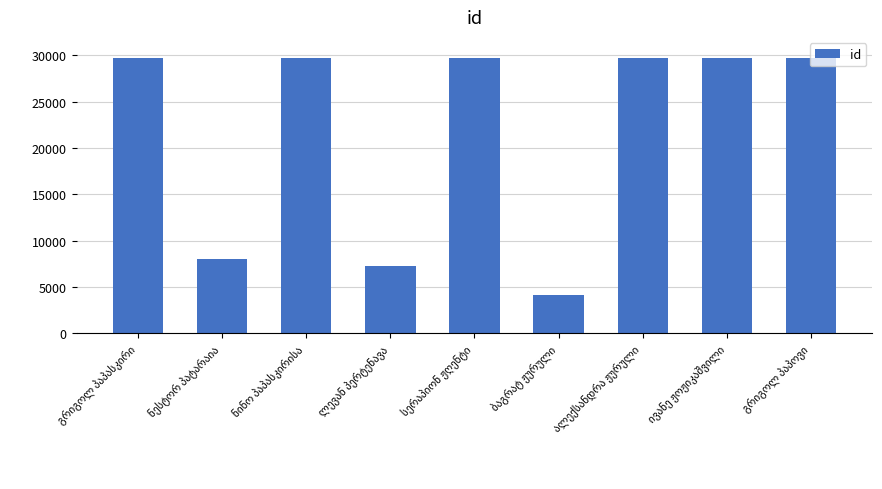

What is the sum of all values?

197729